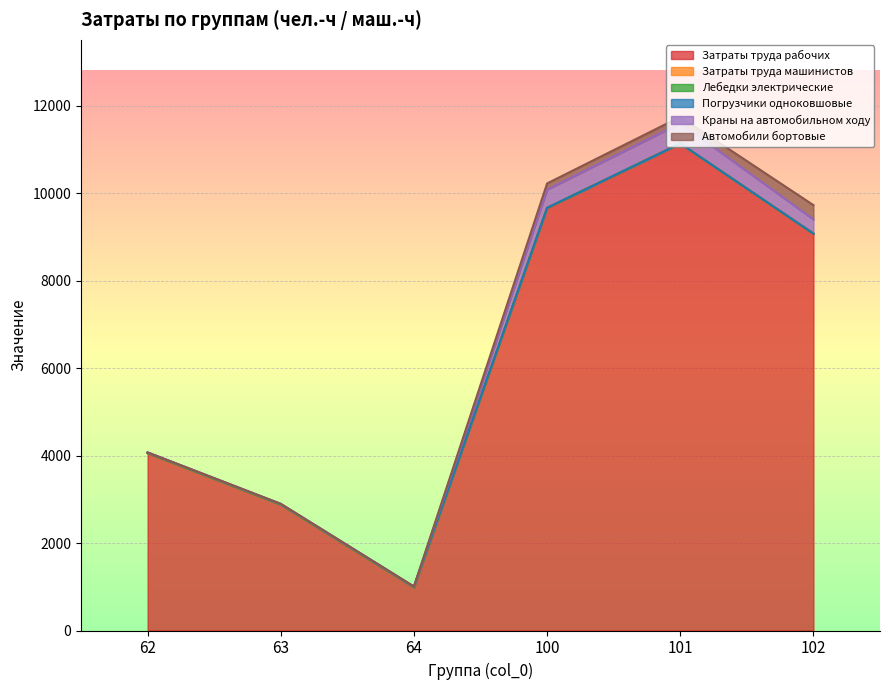

Where does the Автомобили бортовые series first go above 140?

100